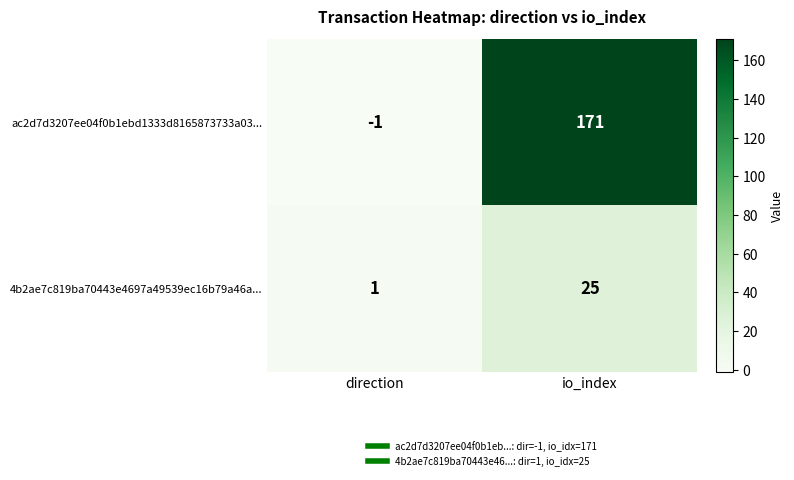

Which series has the largest range (max minus min)?

ac2d7d3207ee04f0b1ebd1333d8165873733a03...